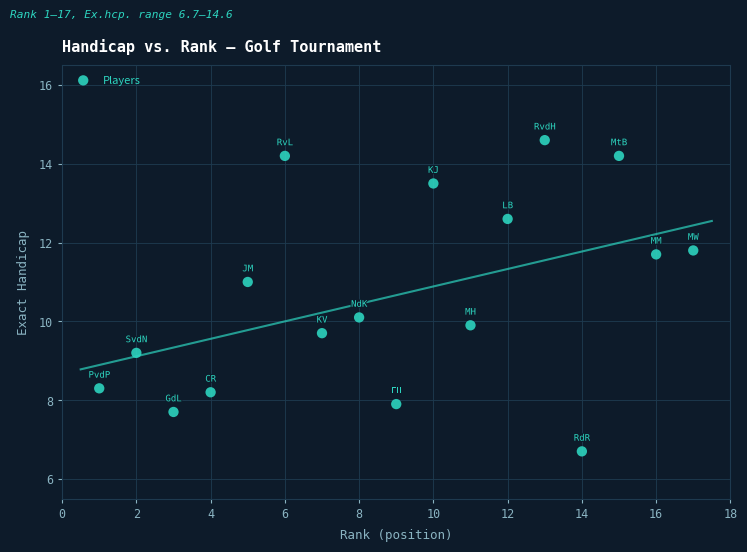

What is the range of Y values (max minus min)?

7.9